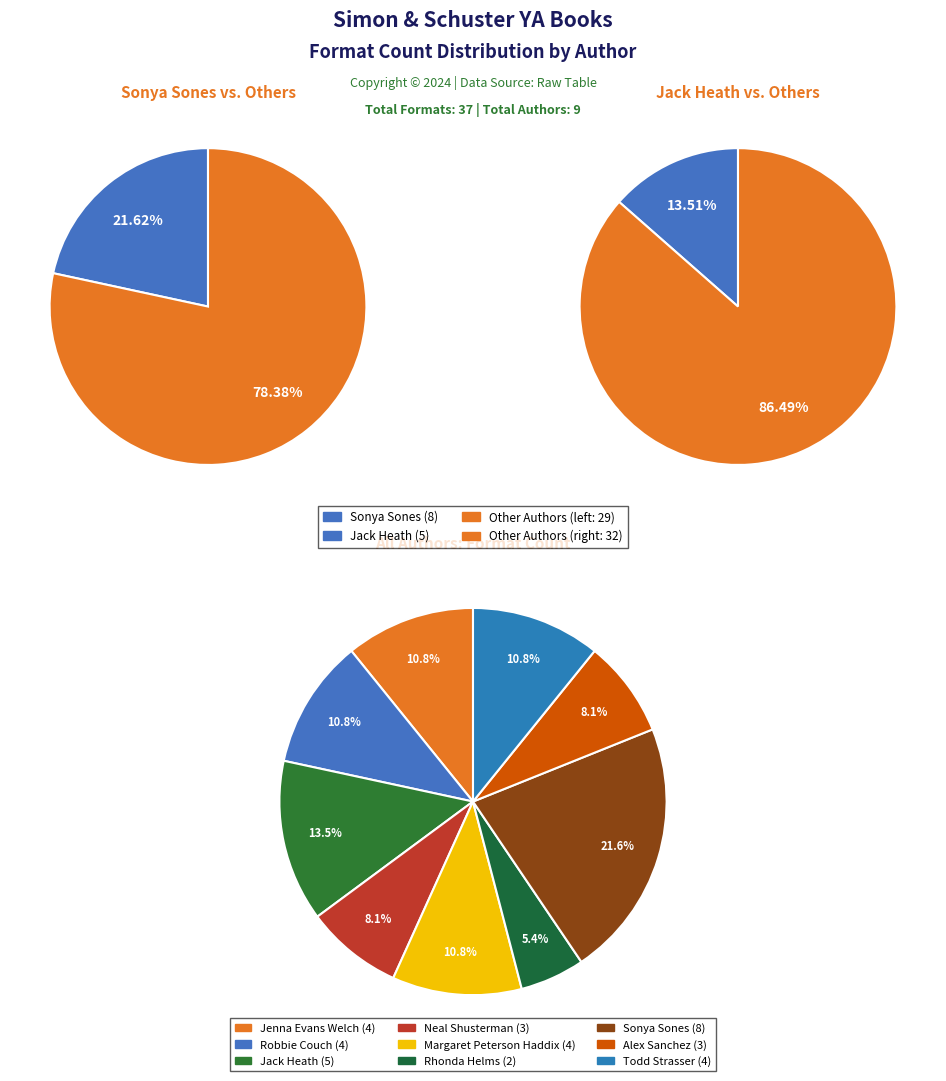

Between Robbie Couch and Todd Strasser, which is larger?

Robbie Couch